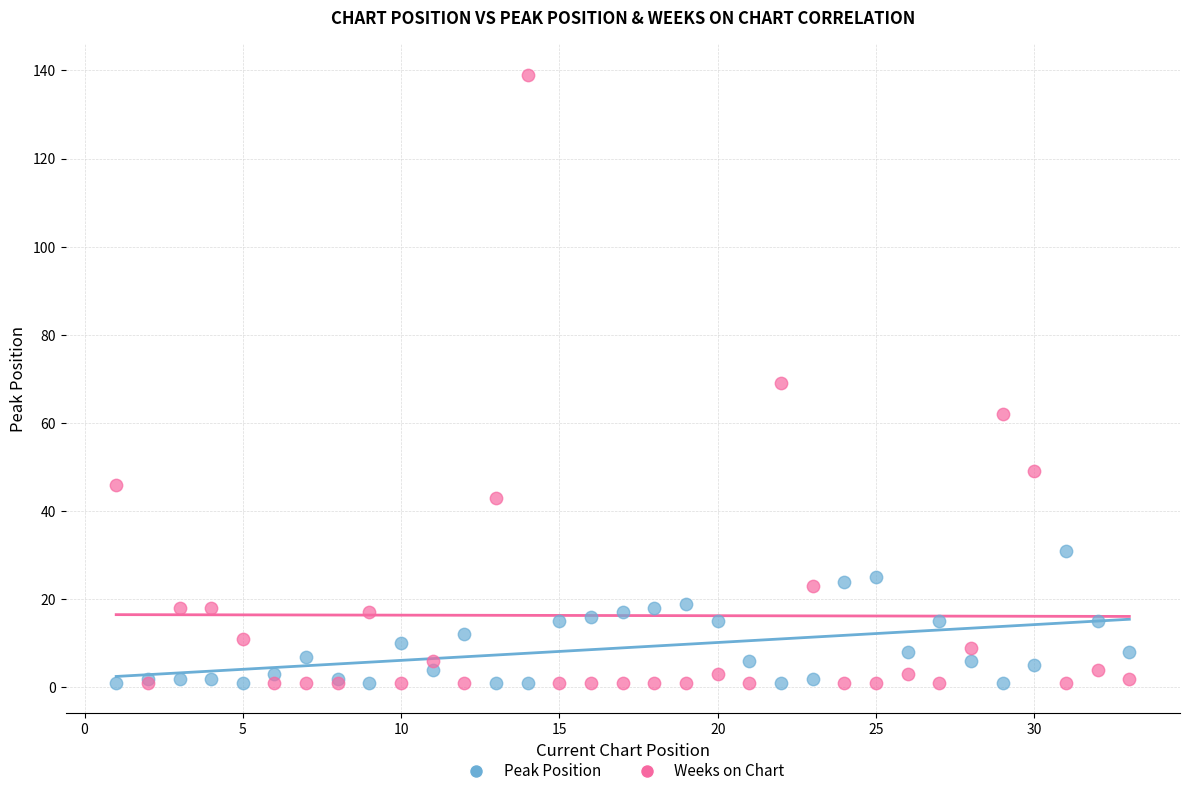

What are all the series names shown in the legend?

Peak Position, Weeks on Chart